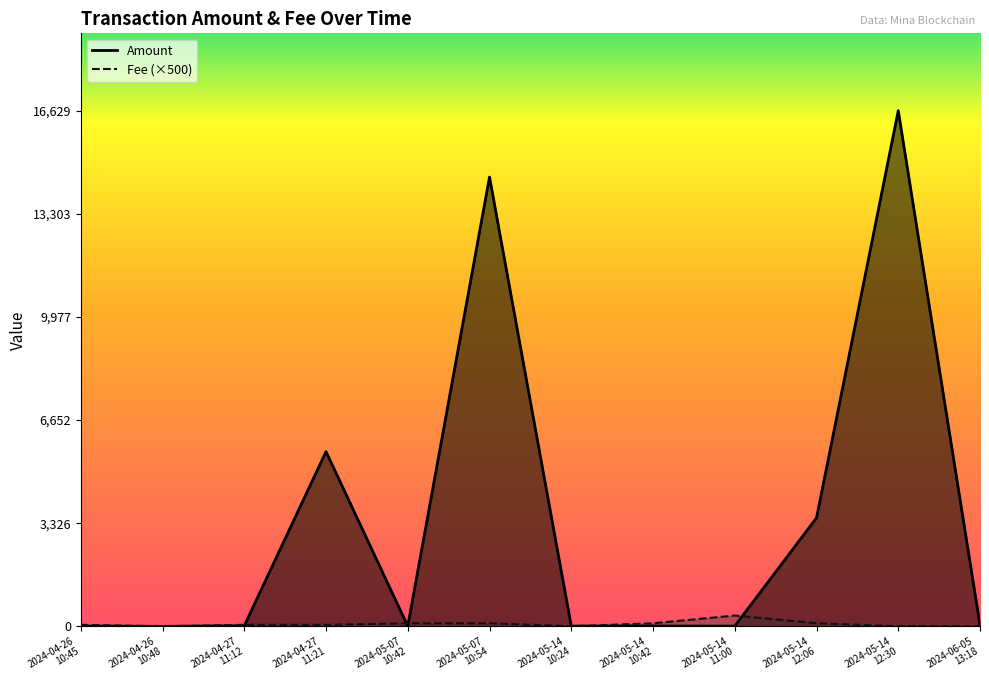

At 2024-04-26
10:45, list the series in order from smallest to largest.

Amount, Fee